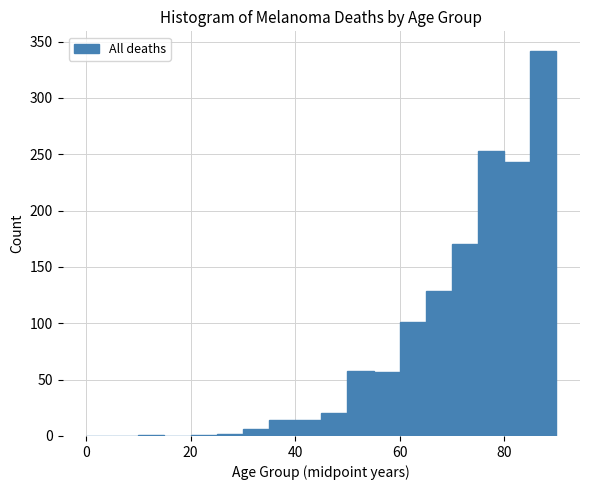

Around what value on the x-axis is the tallest bar? Give the approximate position of its centre, as read against the axis.

88